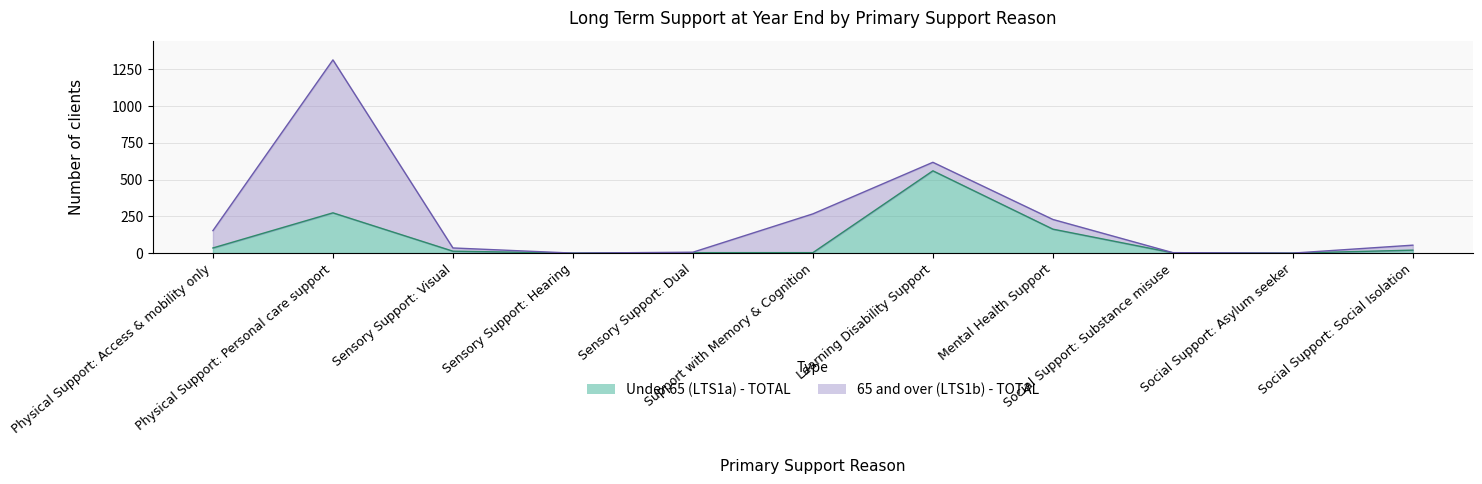

What position from the right is Social Support: Asylum seeker?

2